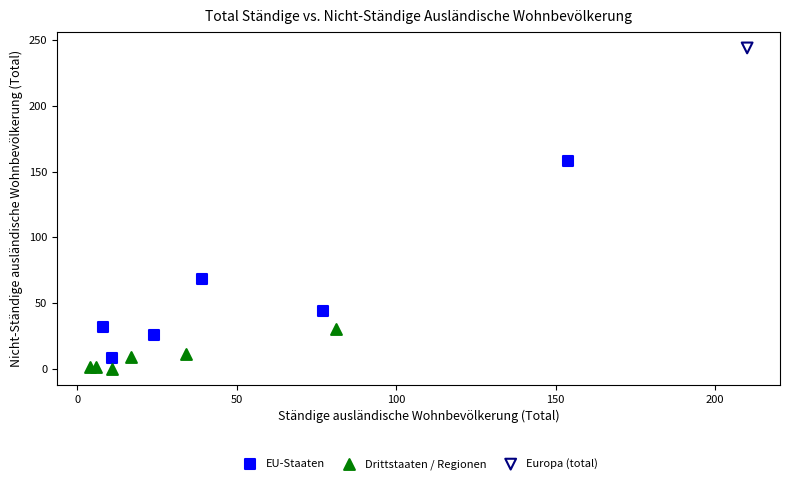

Which series contains the lowest Y value?

Drittstaaten / Regionen